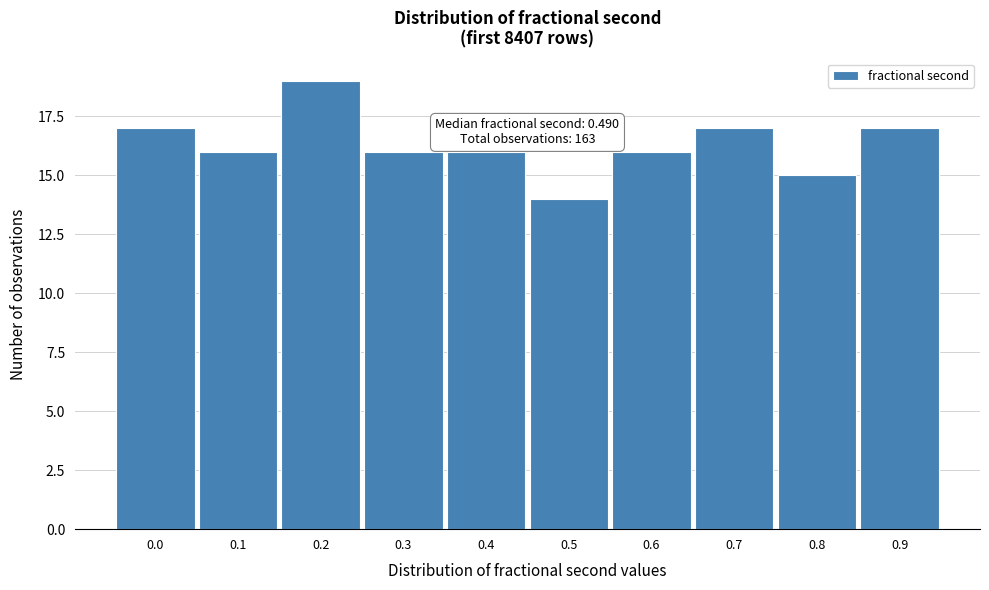

Reading left to right, list all the values displayed in this chart.

17	16	19	16	16	14	16	17	15	17